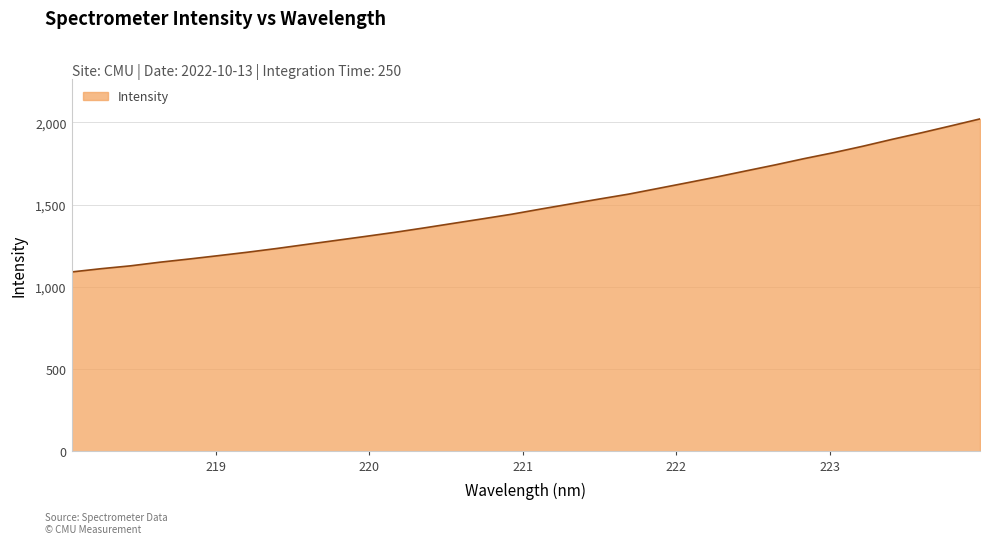

Count the number of categories in the chart.

32